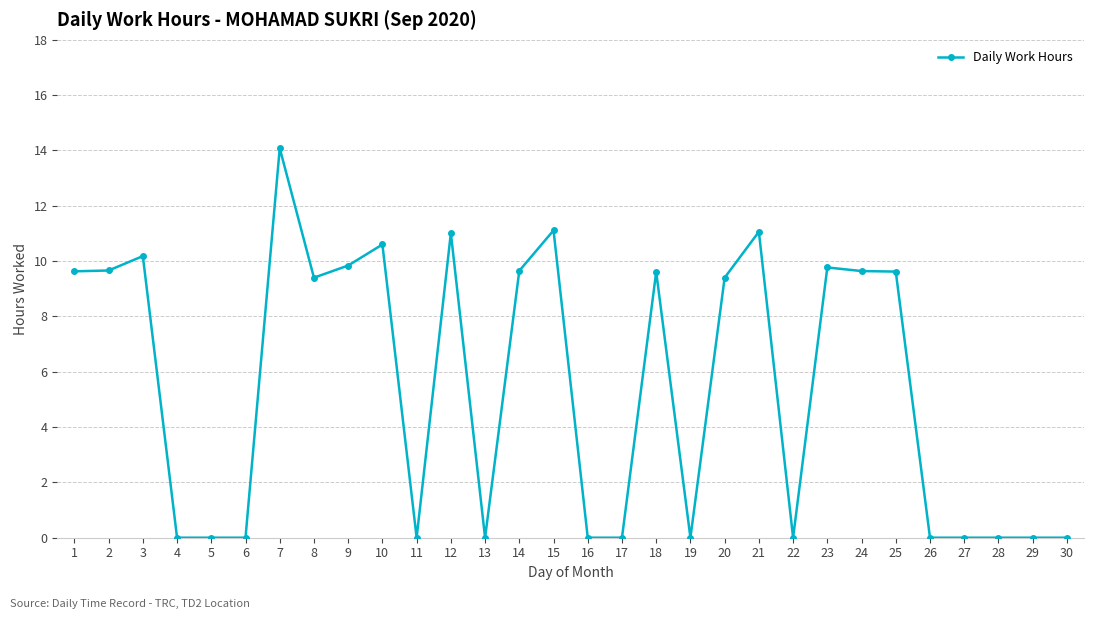

What is the value of the 15th point from the left?

11.1